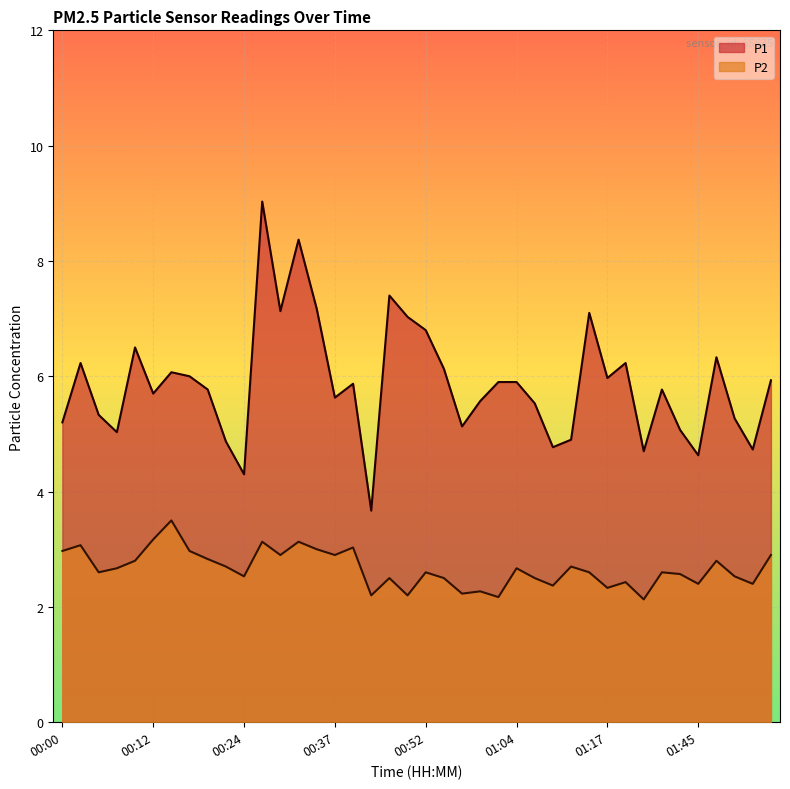

Which category has the lowest value in the P1 series?

00:42